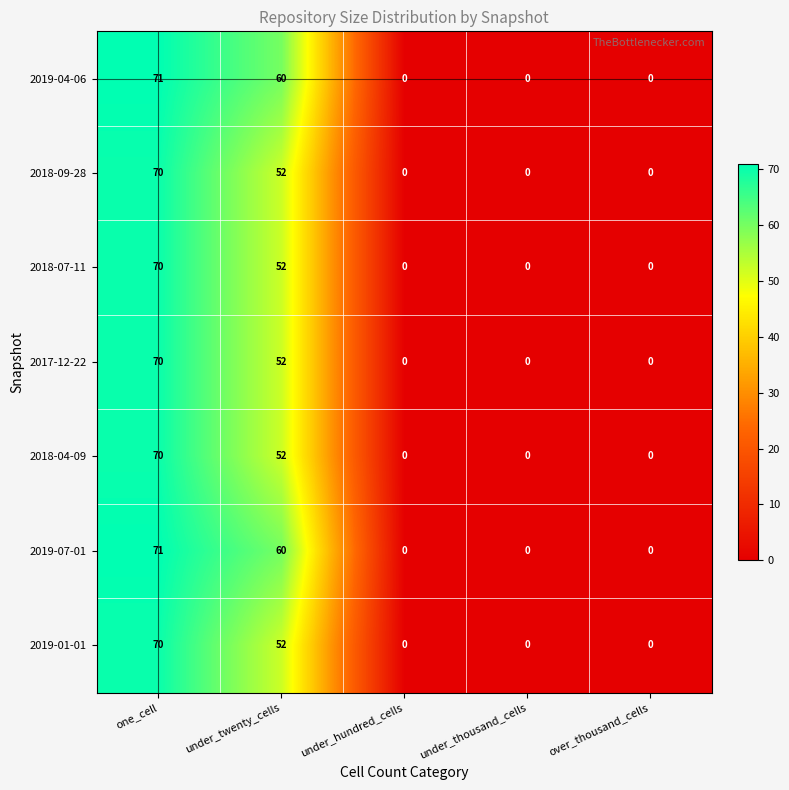

What is the difference between the maximum and minimum values in the 2019-01-01 series?

70